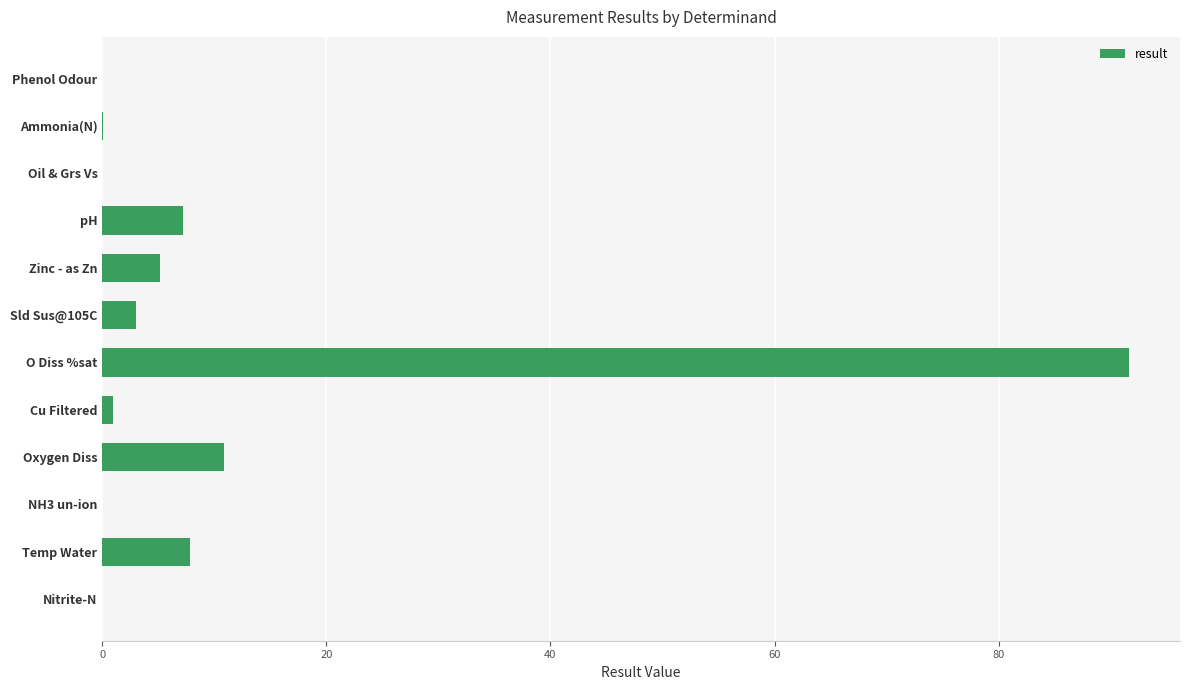

Which has a higher value, Temp Water or Zinc - as Zn?

Temp Water